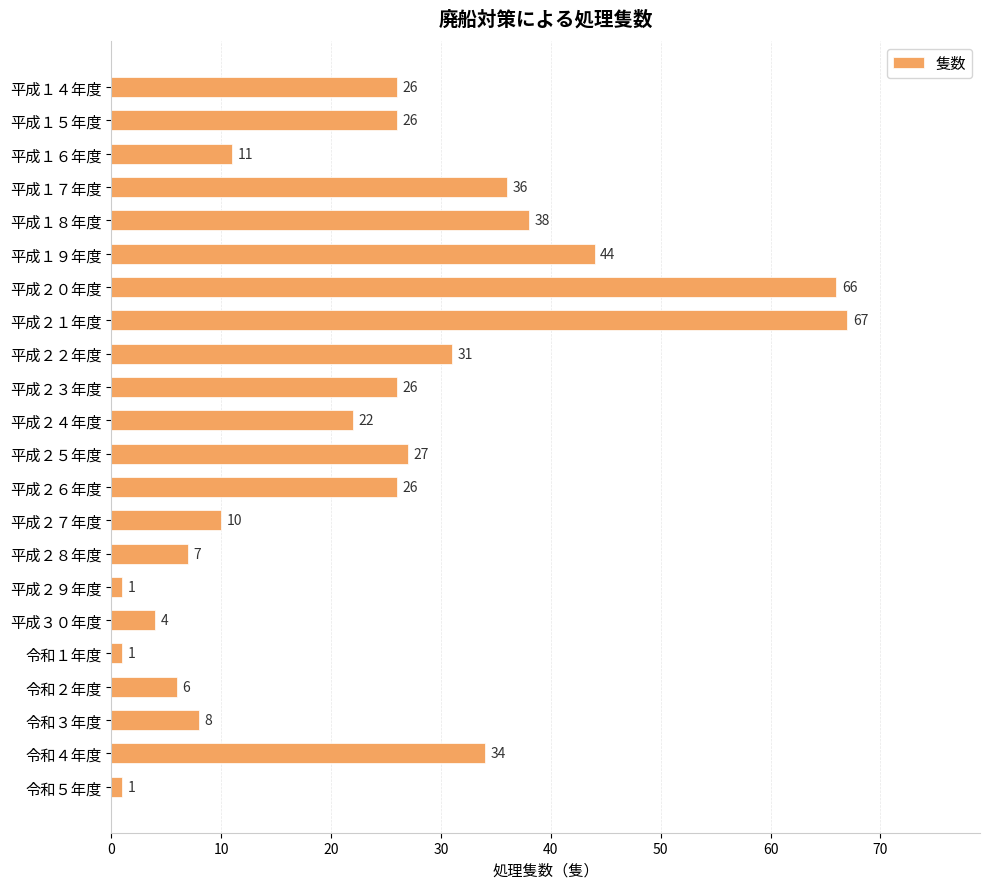

Where is the data nearest to the value 34?

令和４年度